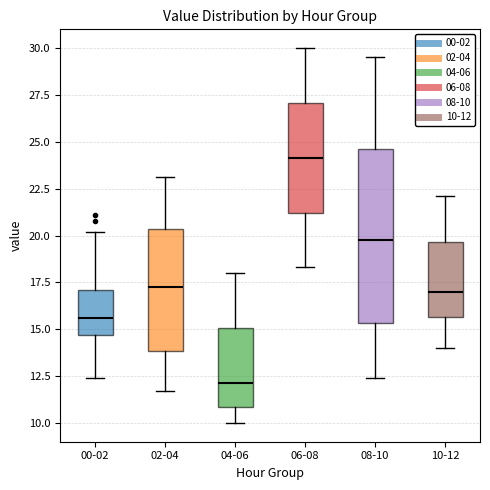

Comparing the boxes themselves (not the whiskers), which one is the tallest?

08-10